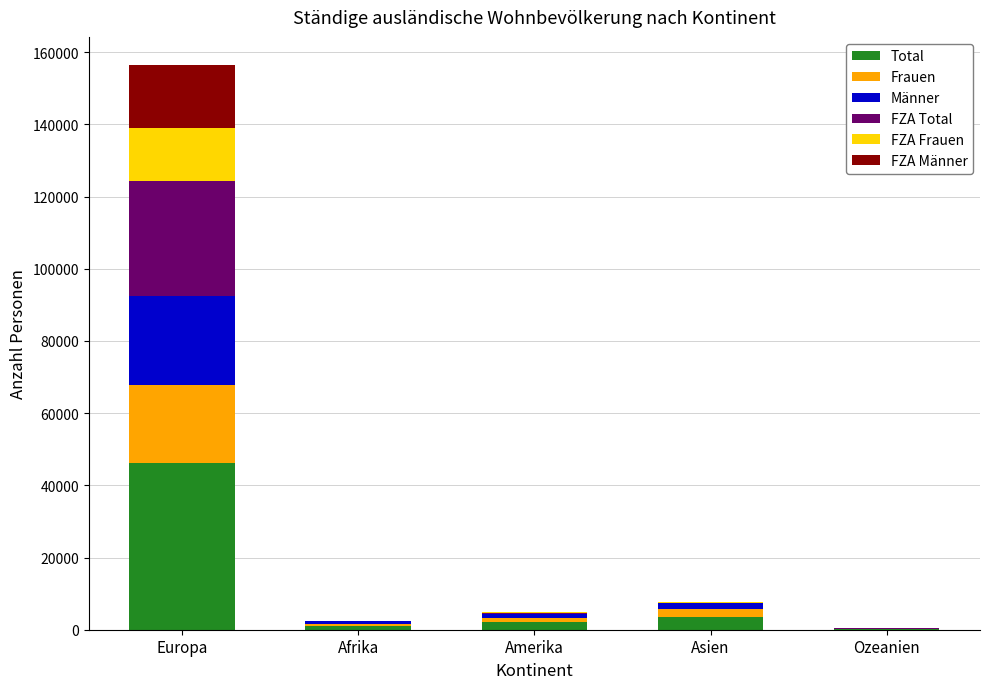

At which category is the sum across all series the highest?

Europa